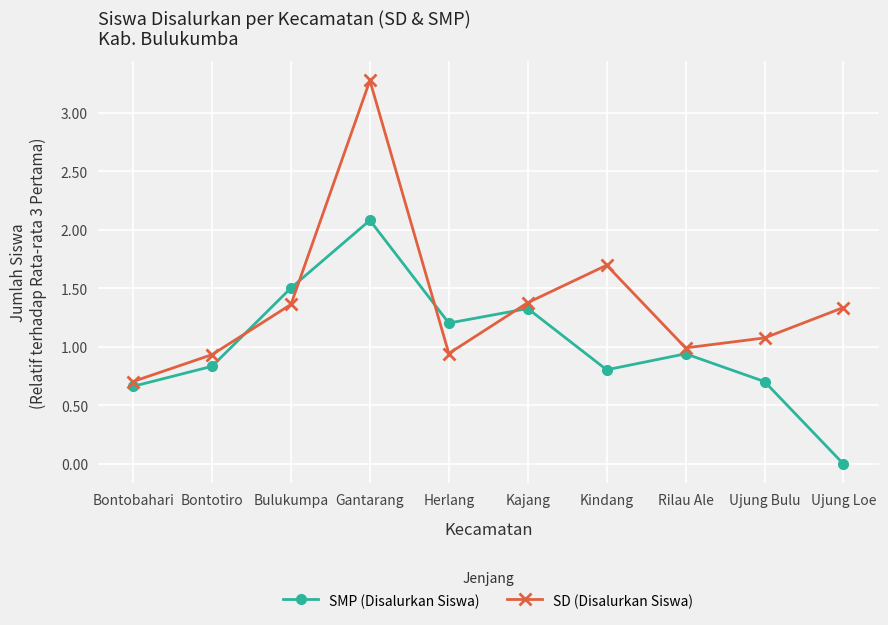

Which series has the largest total across all categories?

SD (Disalurkan Siswa)